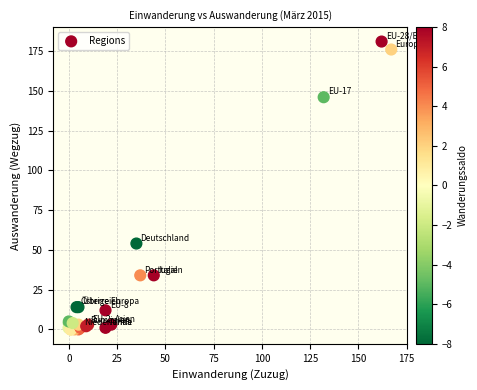

What Y value in the scatter plot is closest to 90?

54